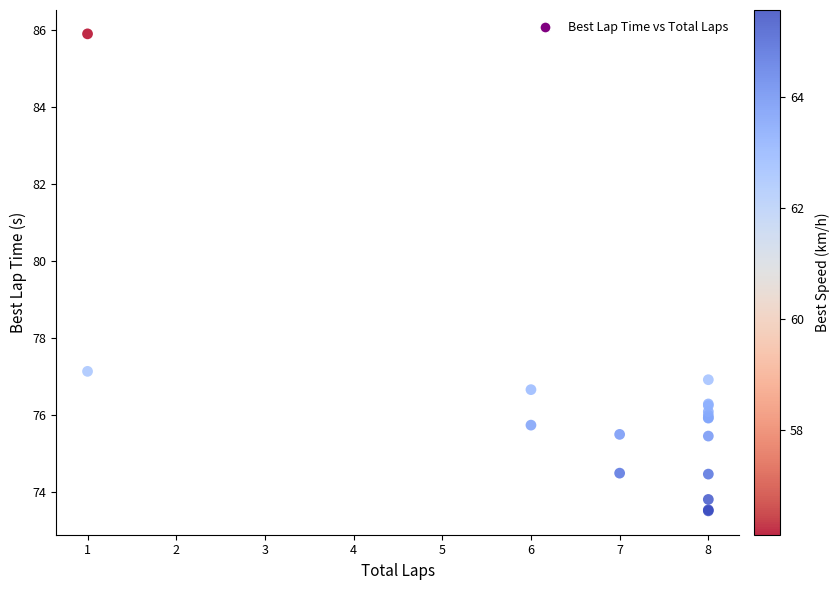

What Y value in the scatter plot is closest to 79?

77.1